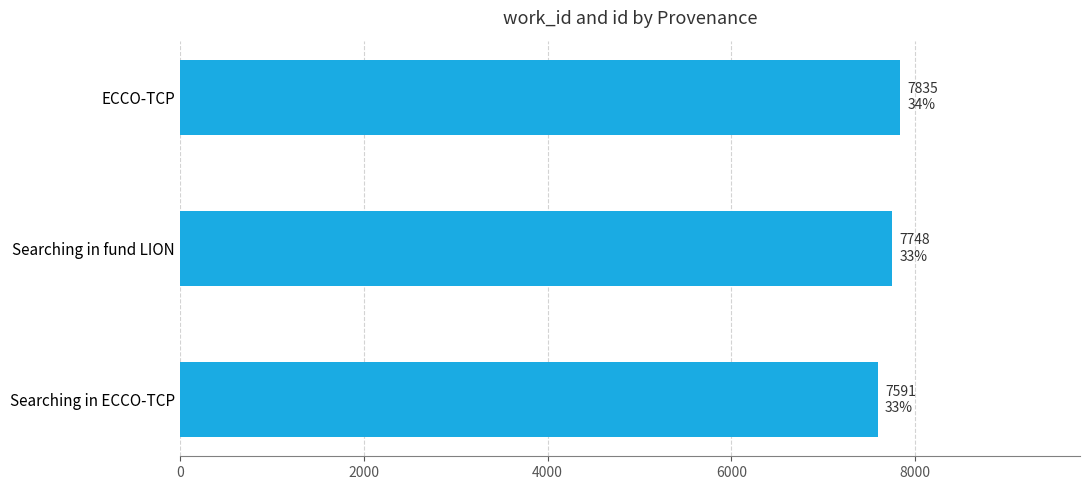

How many bars are there in total?

3